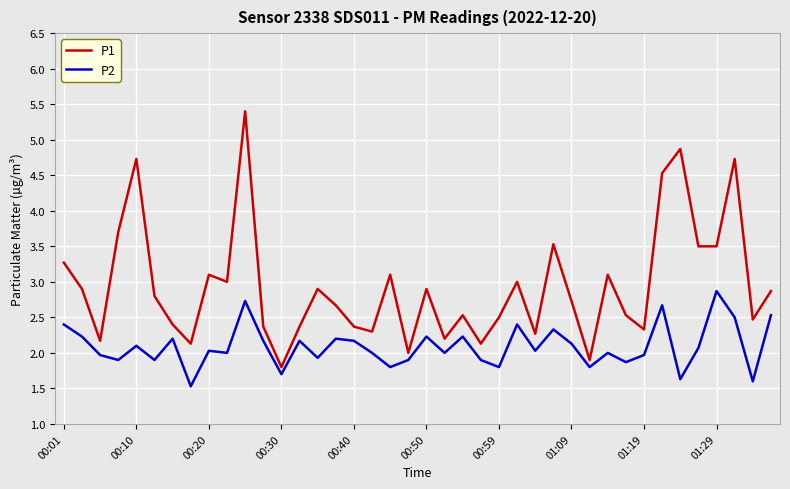

Which series has the largest total across all categories?

P1